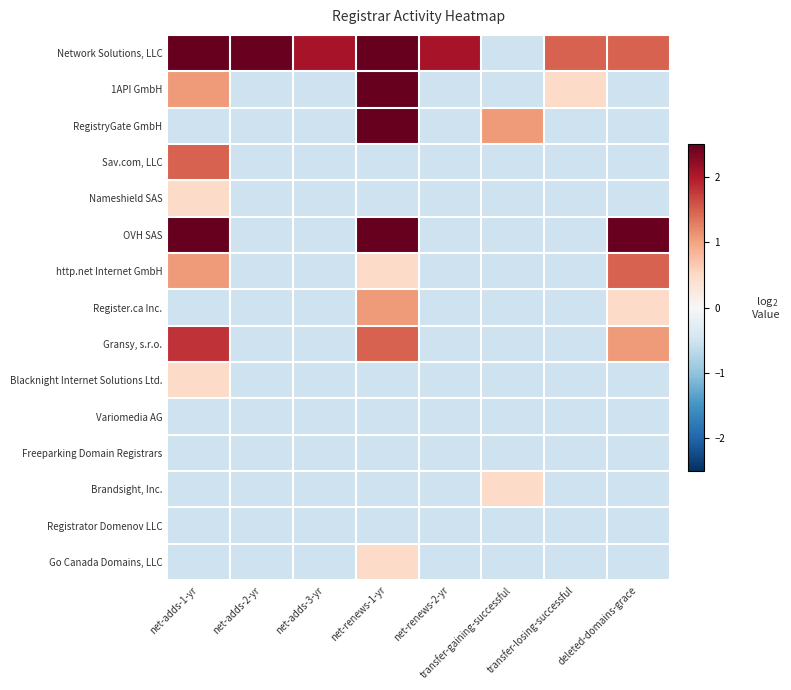

At how many categories does at least one series exceed 4?

1